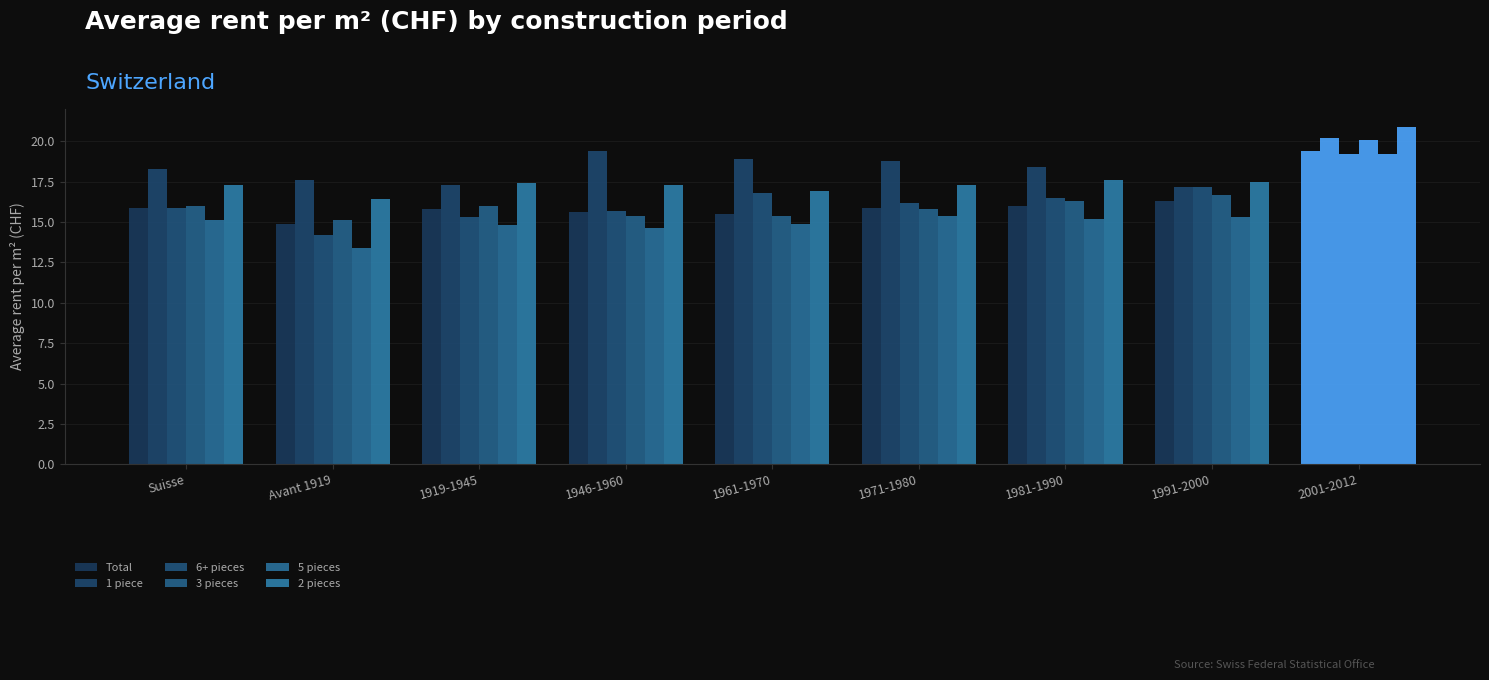

What is the average value of the 3 pieces series?

16.3